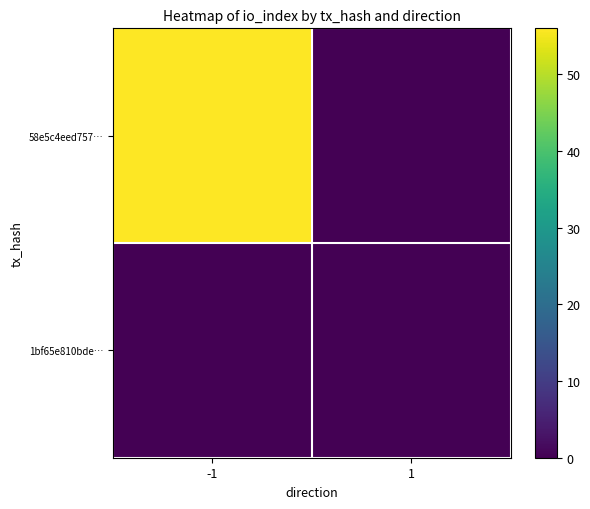

Which series changed the most between -1 and 1?

58e5c4eed757…